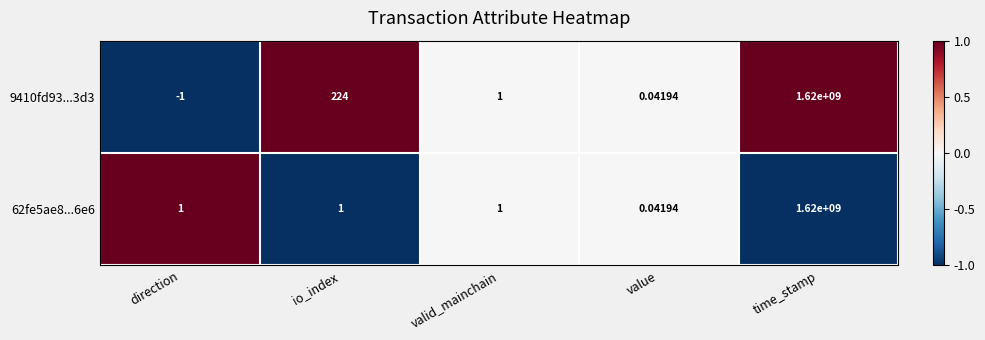

Rank the categories by 9410fd93...3d3 value from highest to lowest.

time_stamp, io_index, valid_mainchain, value, direction